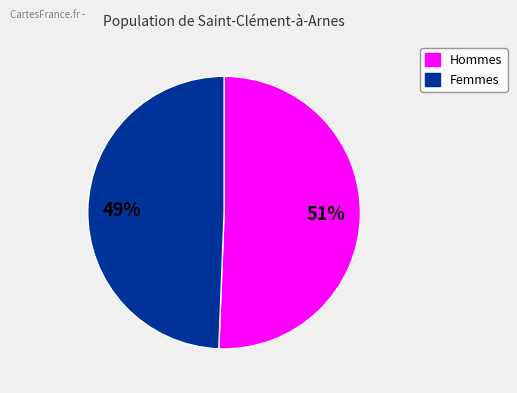

How many slices are in this pie chart?

2